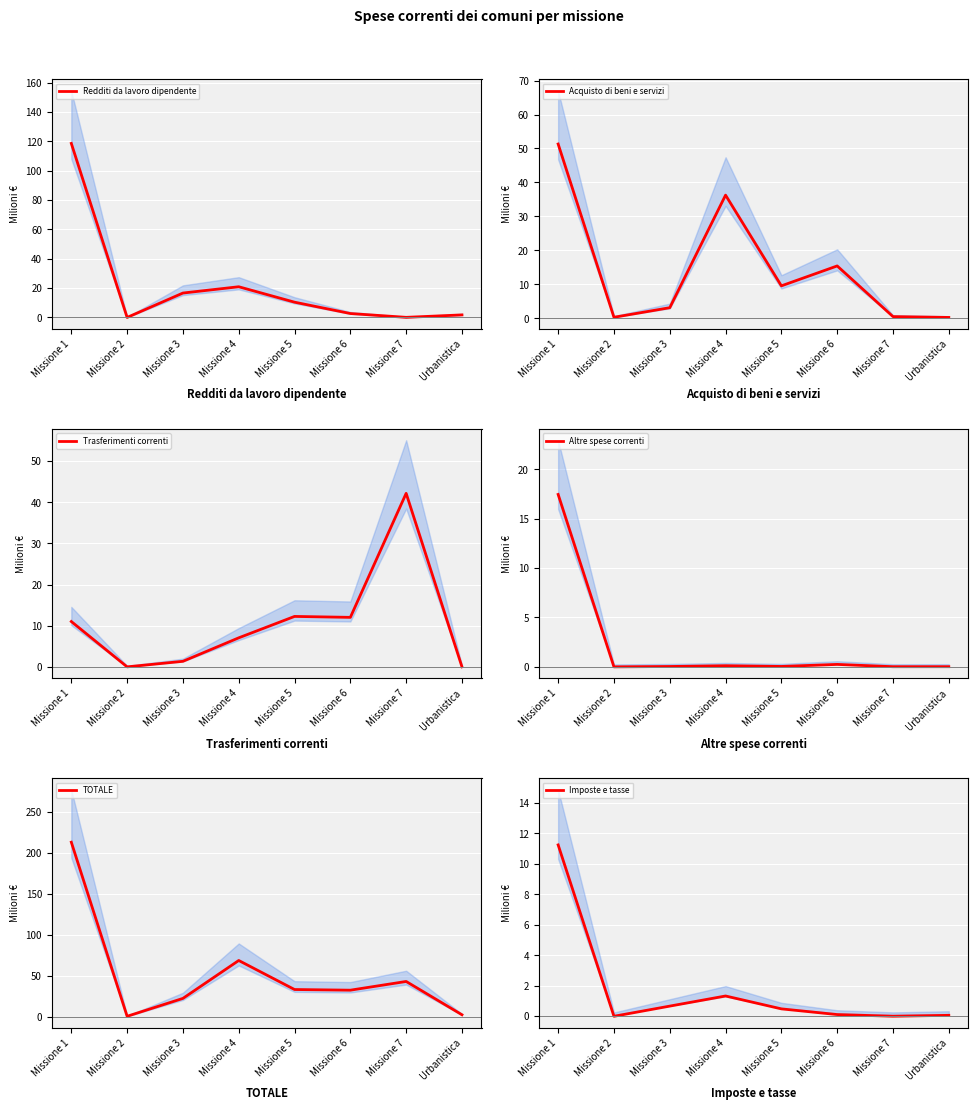

Does the chart display data point markers on the line(s)?

No